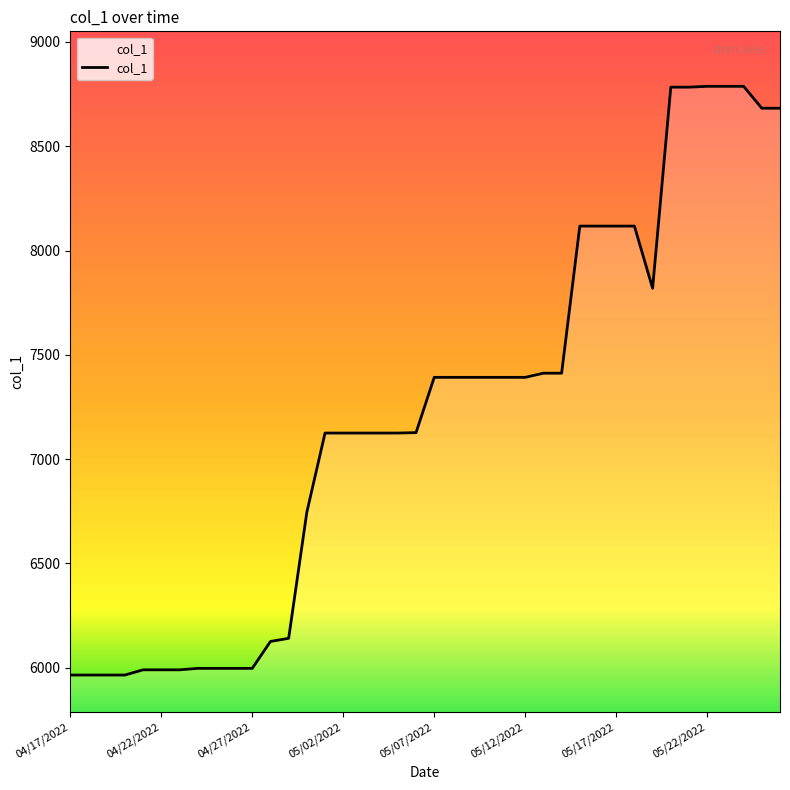

What is the minimum value shown in the chart?

5965